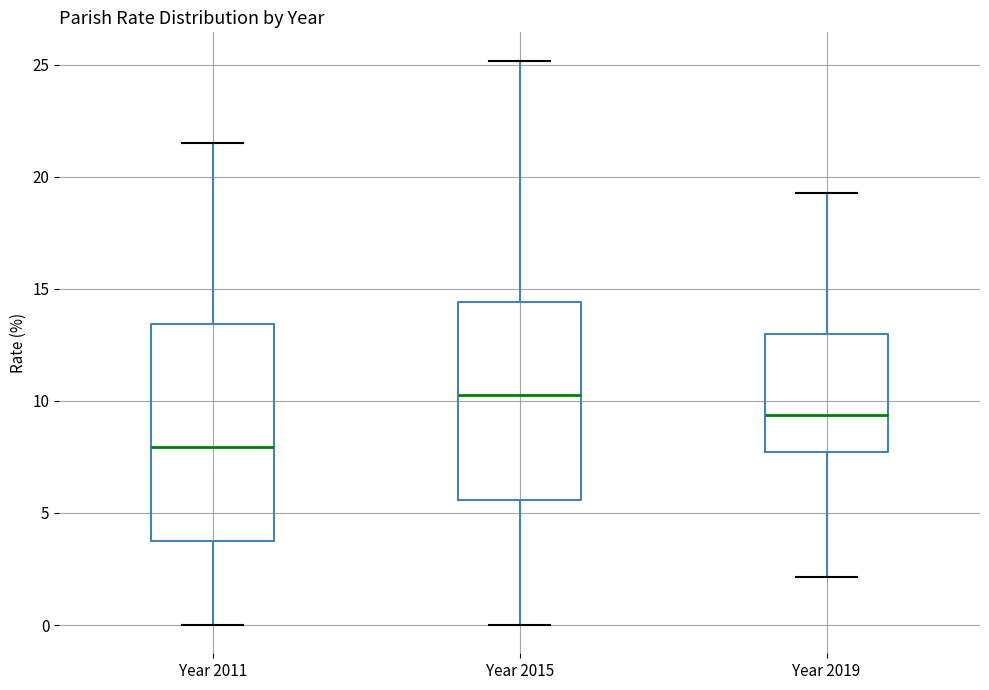

Reading left to right, read every box against the y-axis: the position of its median line, the range the box covers, and the ends of its whiskers. The values are not printed on the chart, so give them approximately, as read against the axis.

Year 2011: median 8.0, box 4.0 to 13.5, whiskers 0.0 to 21.5
Year 2015: median 10.0, box 5.5 to 14.5, whiskers 0.0 to 25.0
Year 2019: median 9.5, box 7.5 to 13.0, whiskers 2.0 to 19.5